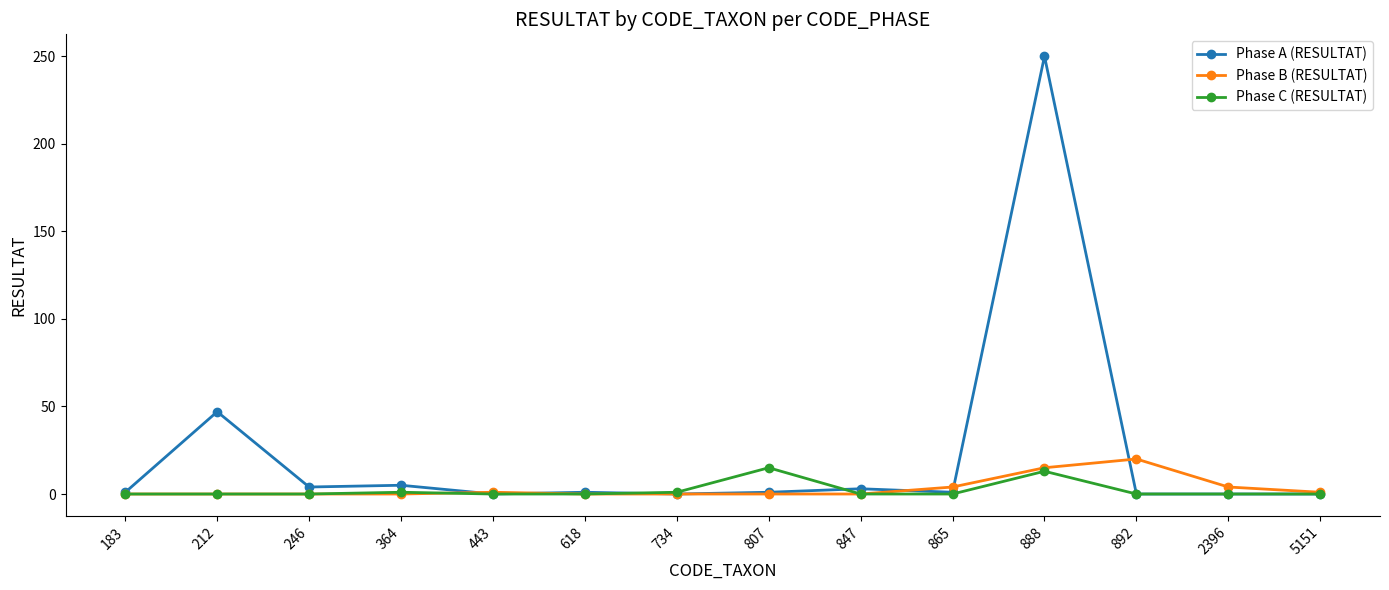

What is the sum of all Phase A (RESULTAT) values?

313